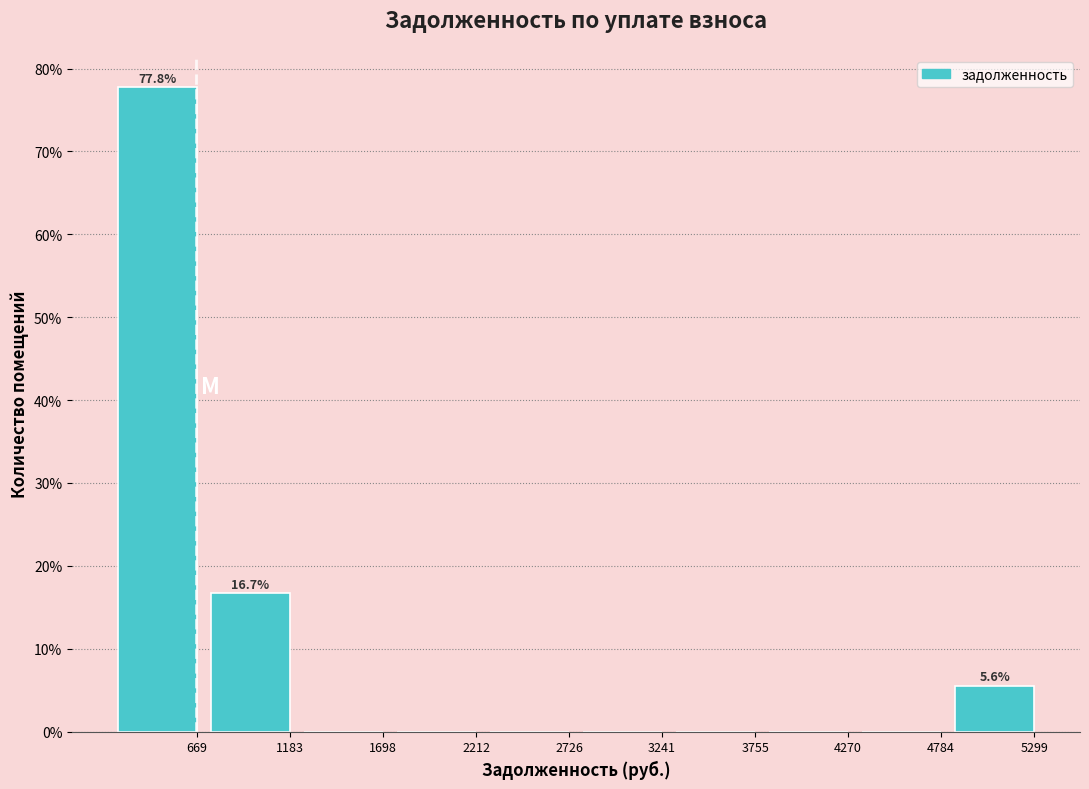

Reading right to left, list all the values displayed in this chart.

5299=5.6	4784=0.0	4270=0.0	3755=0.0	3241=0.0	2726=0.0	2212=0.0	1698=0.0	1183=16.7	669=77.8